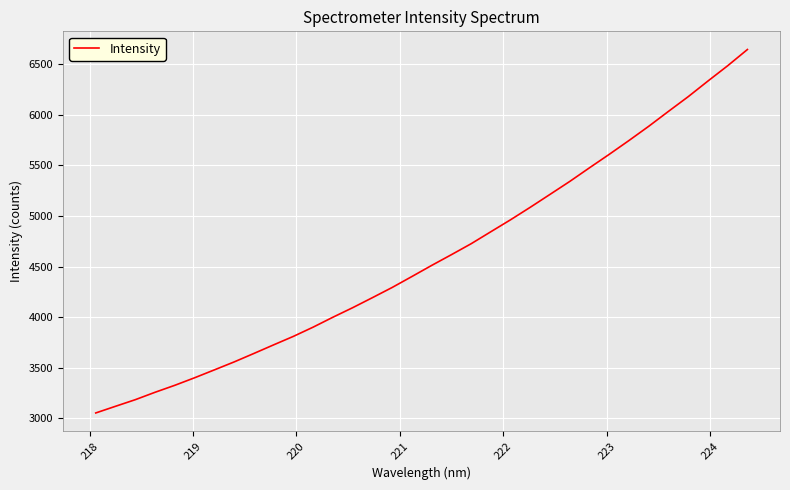

What is the maximum value shown in the chart?

6646.5